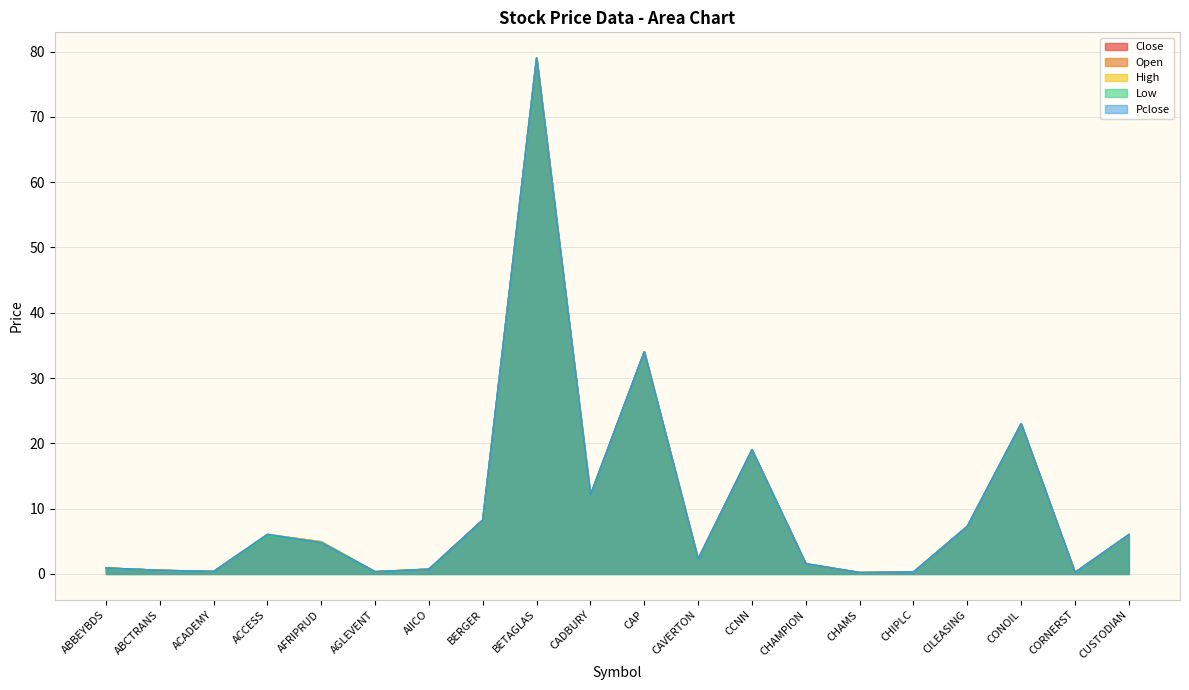

Which has a higher value, ABCTRANS or CONOIL?

CONOIL